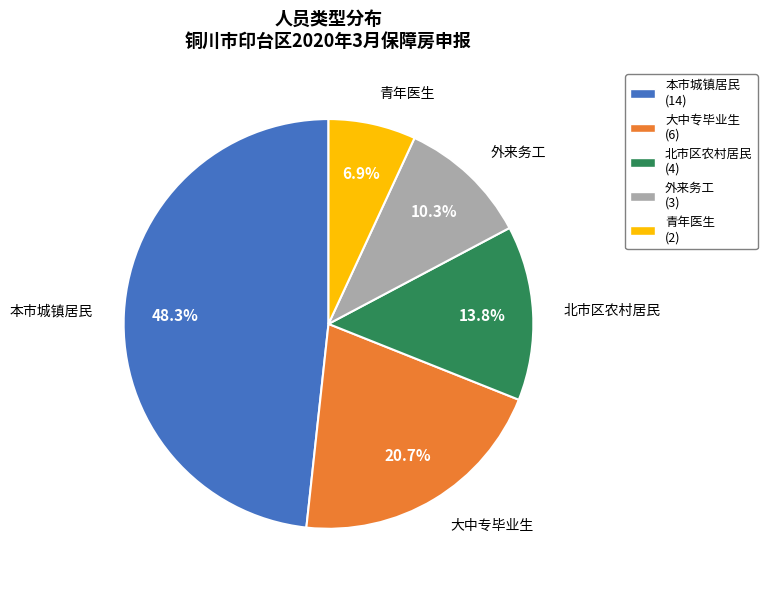

To the nearest percent, what is the difference between the largest and smallest slice percentages?

41%